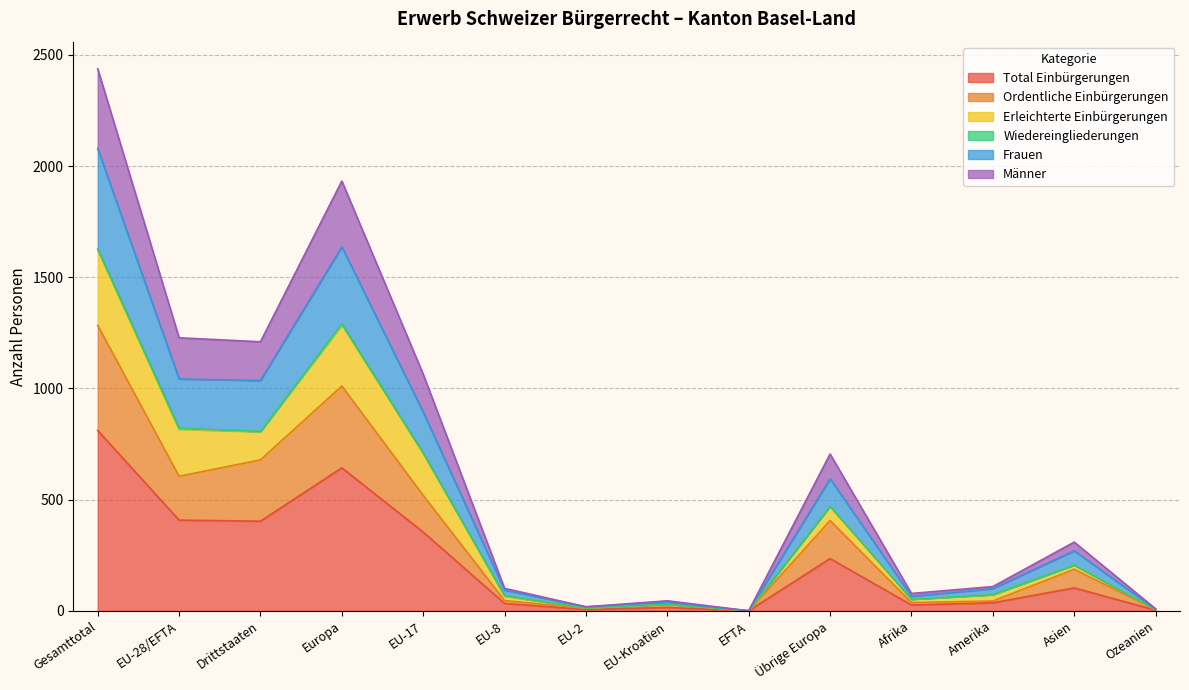

Is it true that Ordentliche Einbürgerungen equals 842 at EU-28/EFTA?

False